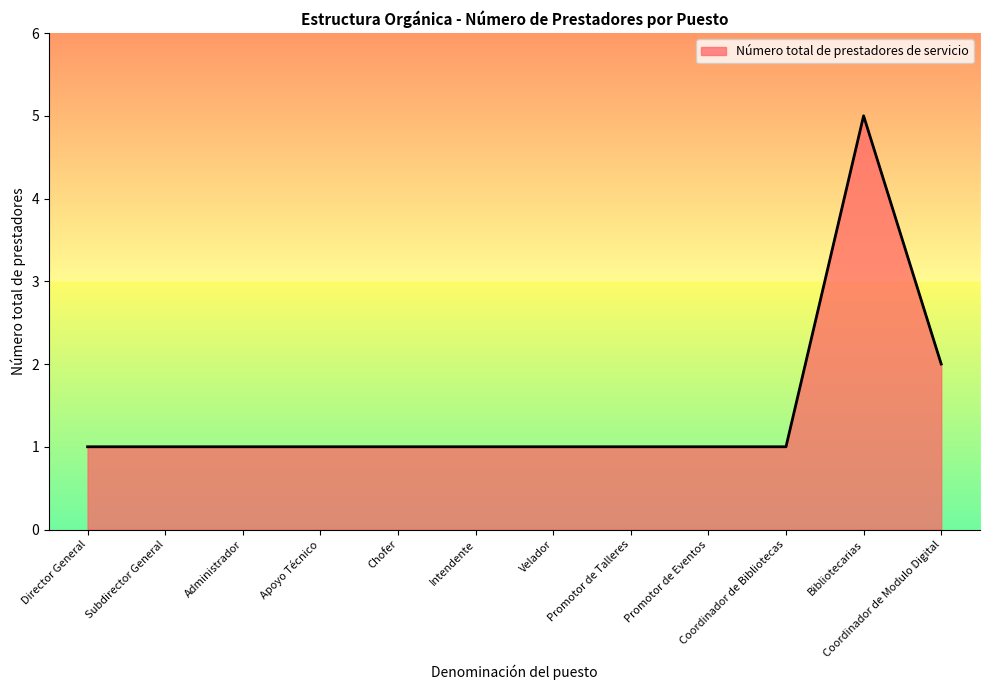

At which label is the value closest to 3?

Coordinador de Modulo Digital